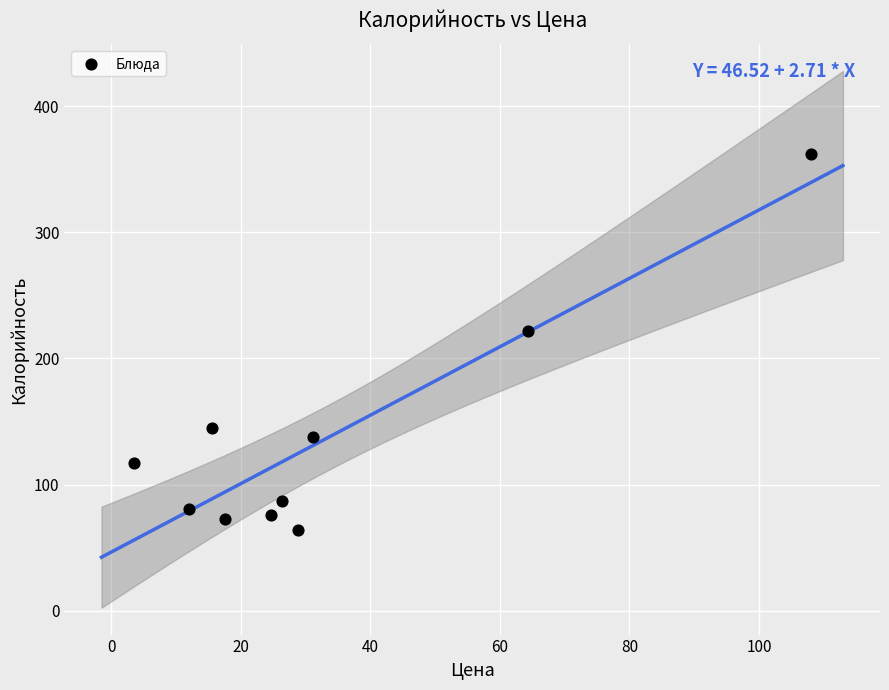

What is the range of Y values (max minus min)?

298